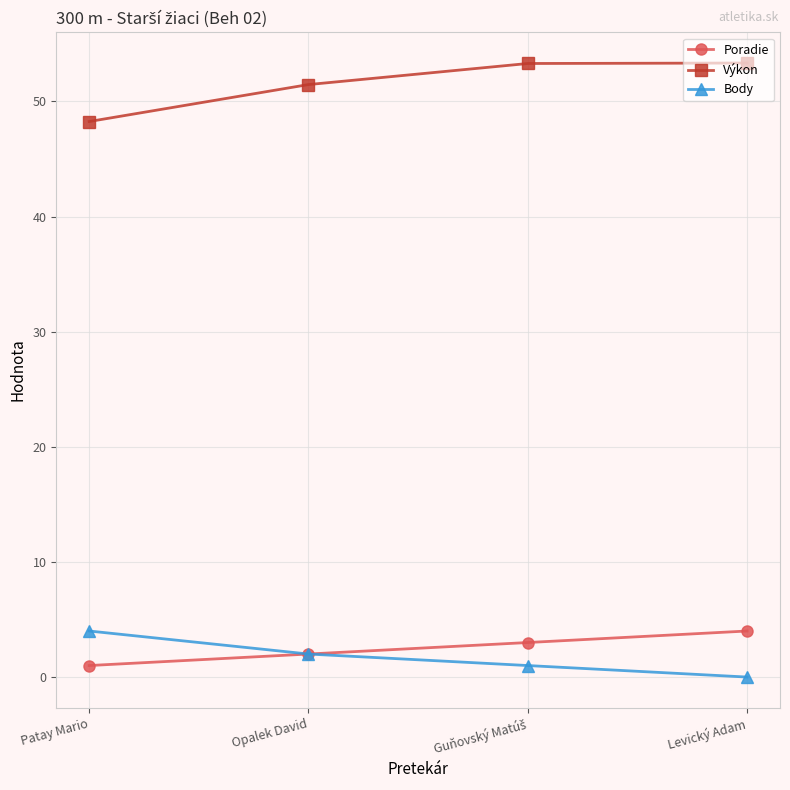

True or false: Výkon and Poradie cross at least once.

False